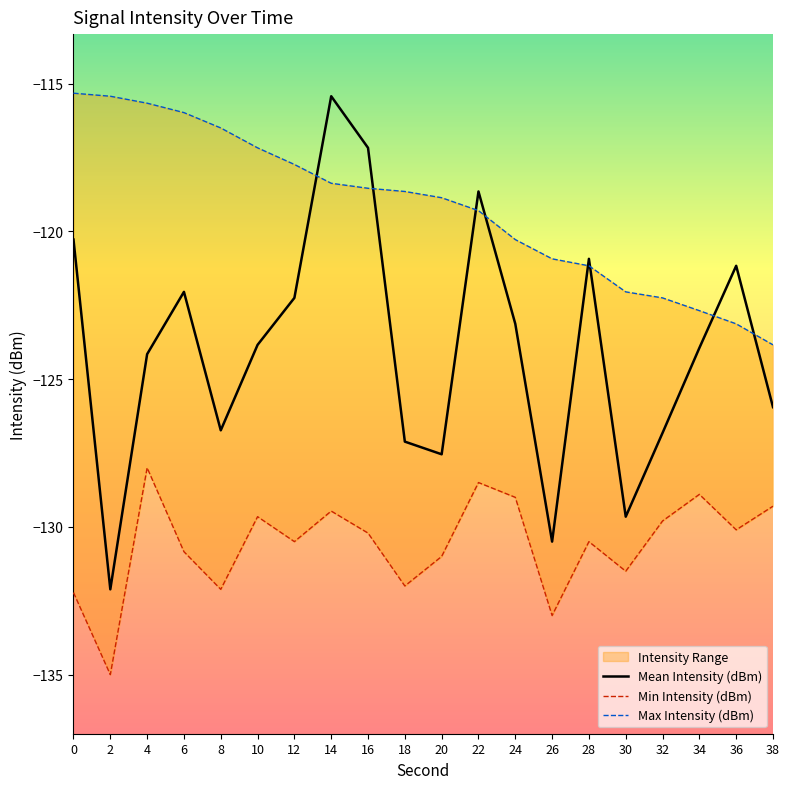

What is the total value across all series at 34?

-375.5